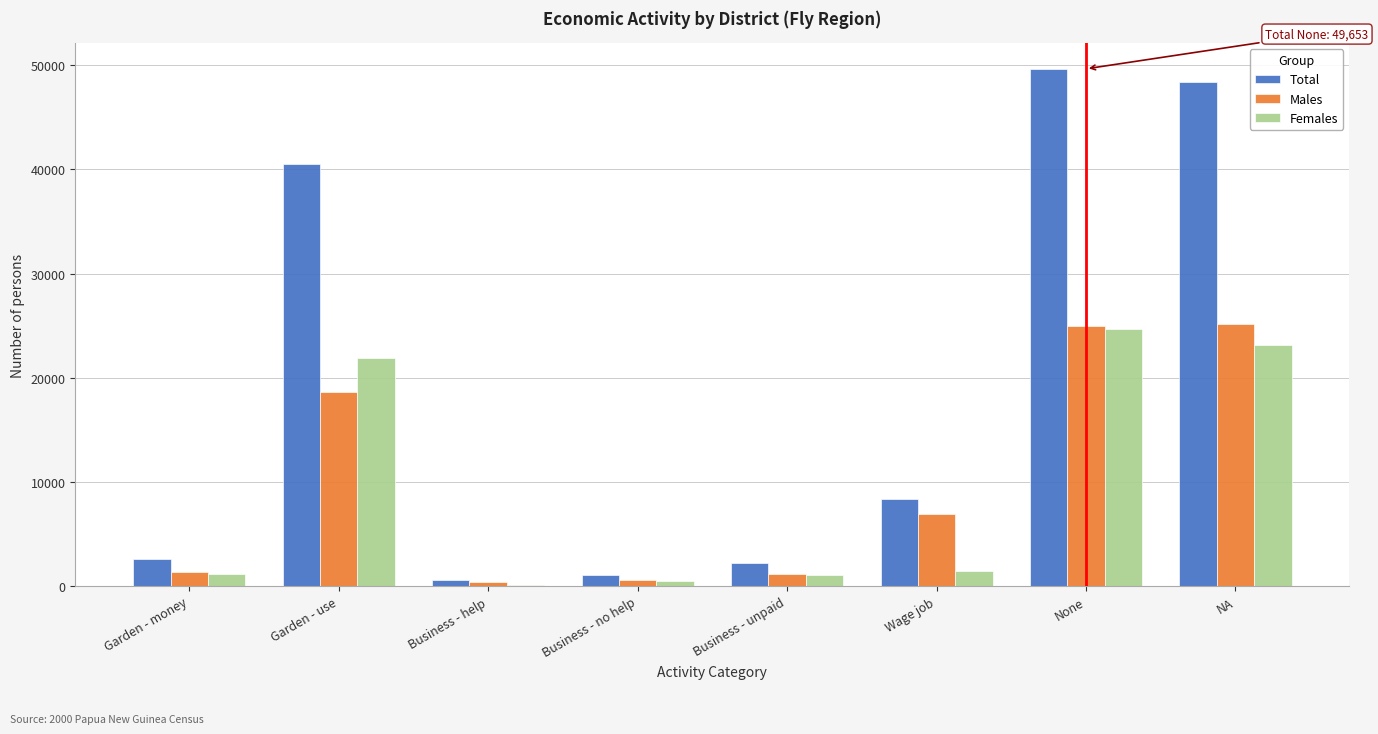

At which label does Total reach its peak?

None